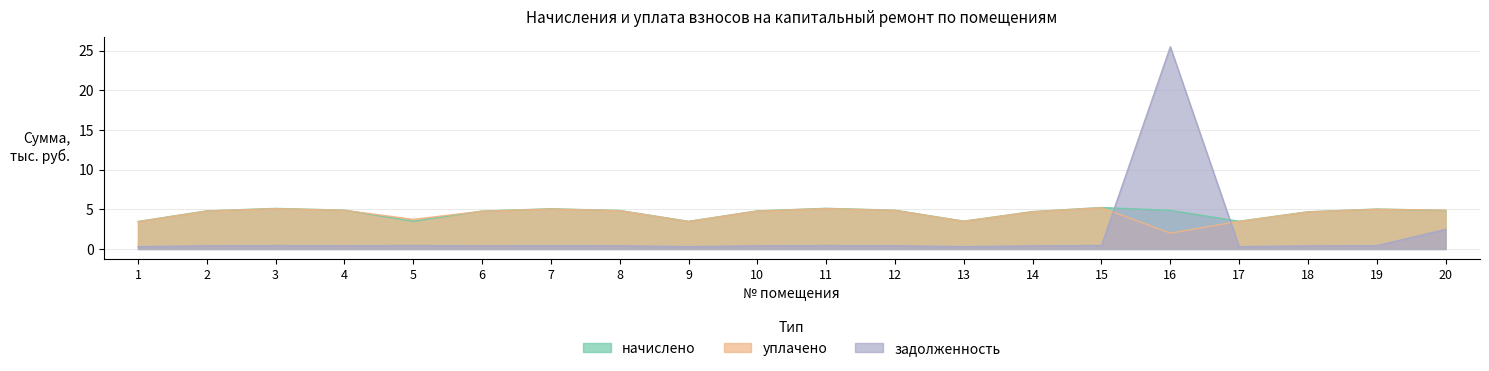

Rank the series at 18 from highest to lowest value.

начислено, уплачено, задолженность